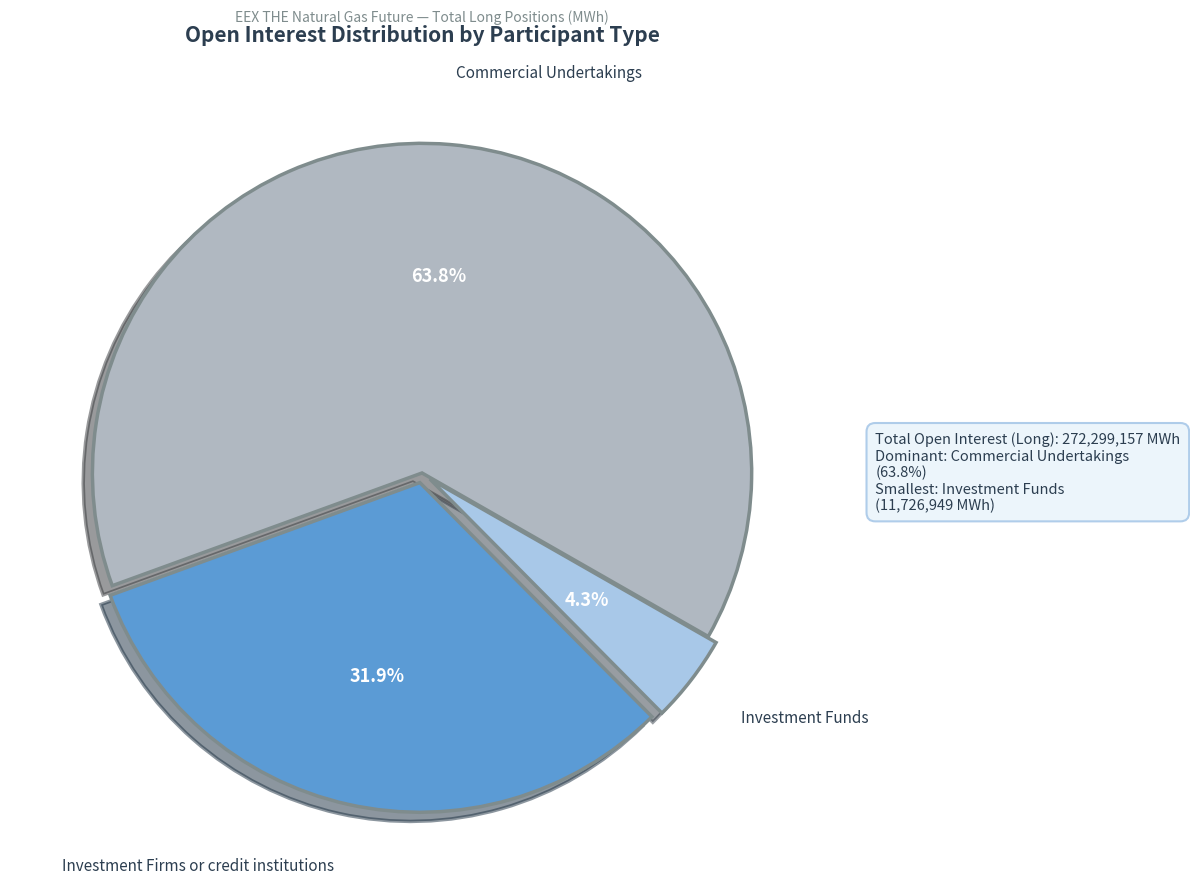

To the nearest percent, what portion does Investment Funds represent?

4%